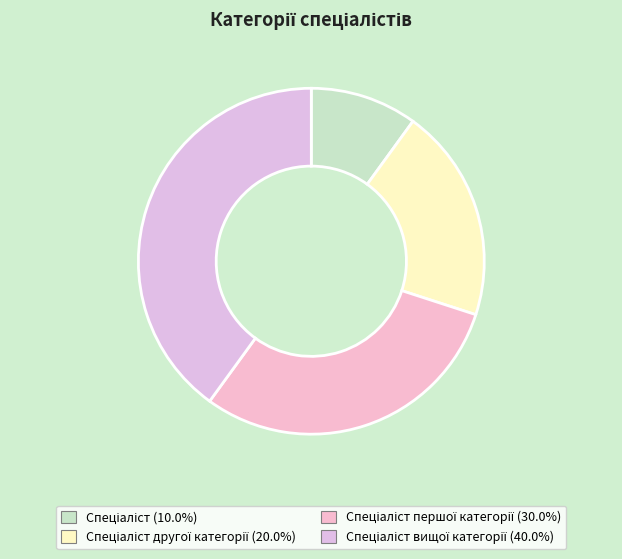

How many slices are in this pie chart?

4